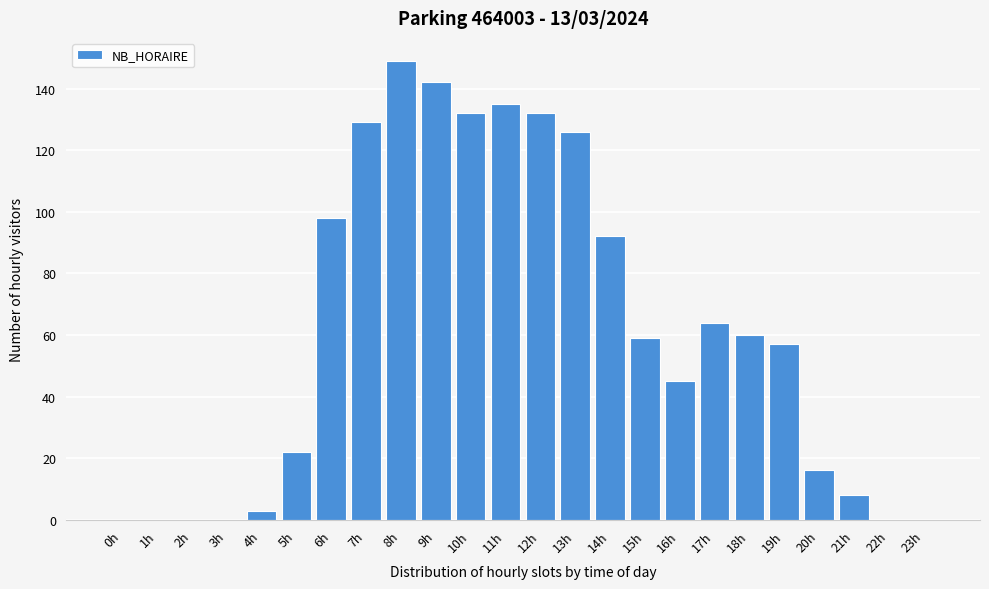

Reading right to left, what are all the values shown in this chart?

23h=0	22h=0	21h=8	20h=16	19h=57	18h=60	17h=64	16h=45	15h=59	14h=92	13h=126	12h=132	11h=135	10h=132	9h=142	8h=149	7h=129	6h=98	5h=22	4h=3	3h=0	2h=0	1h=0	0h=0